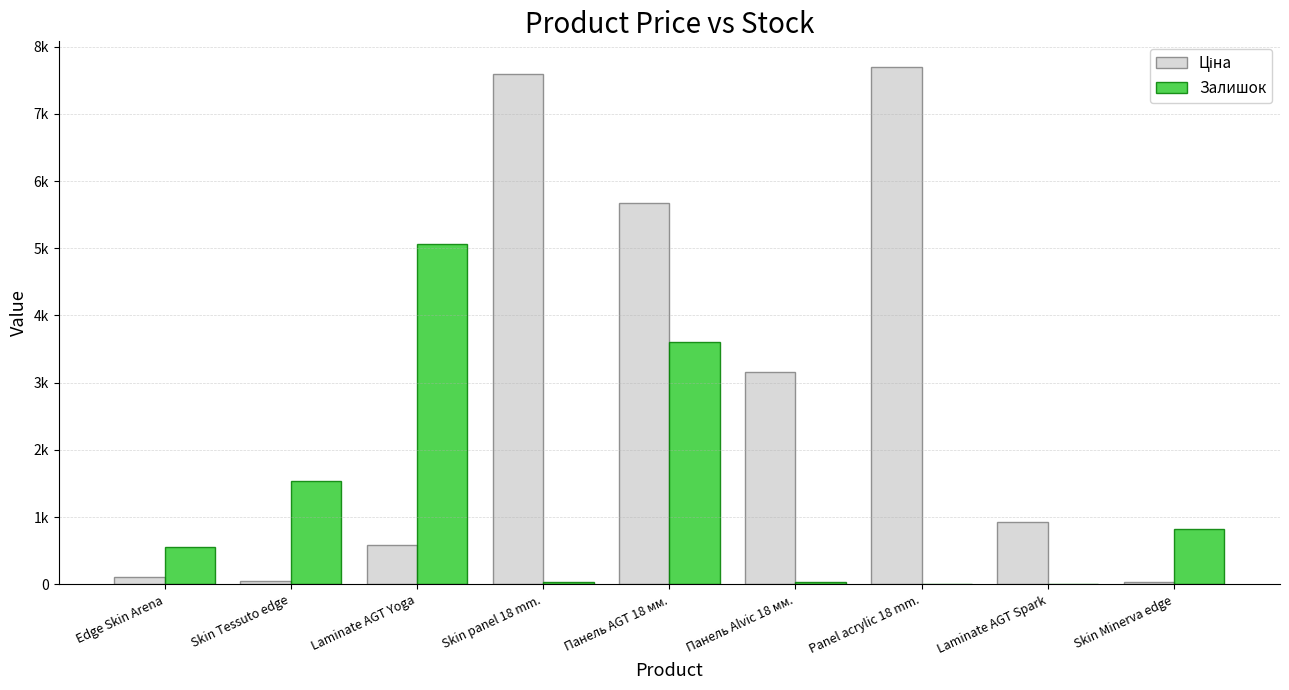

Are the bars horizontal?

No